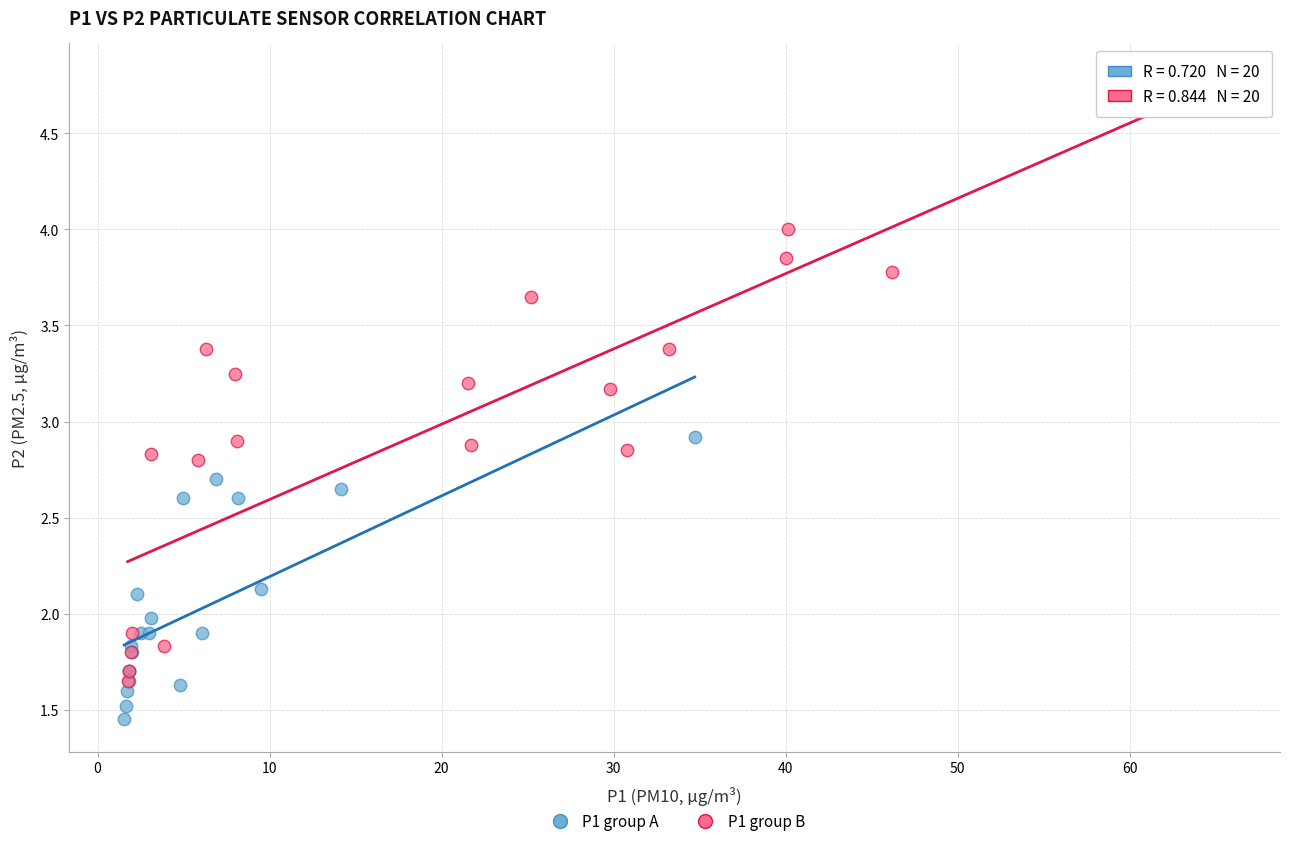

What are all the series names shown in the legend?

P1 group A, P1 group B